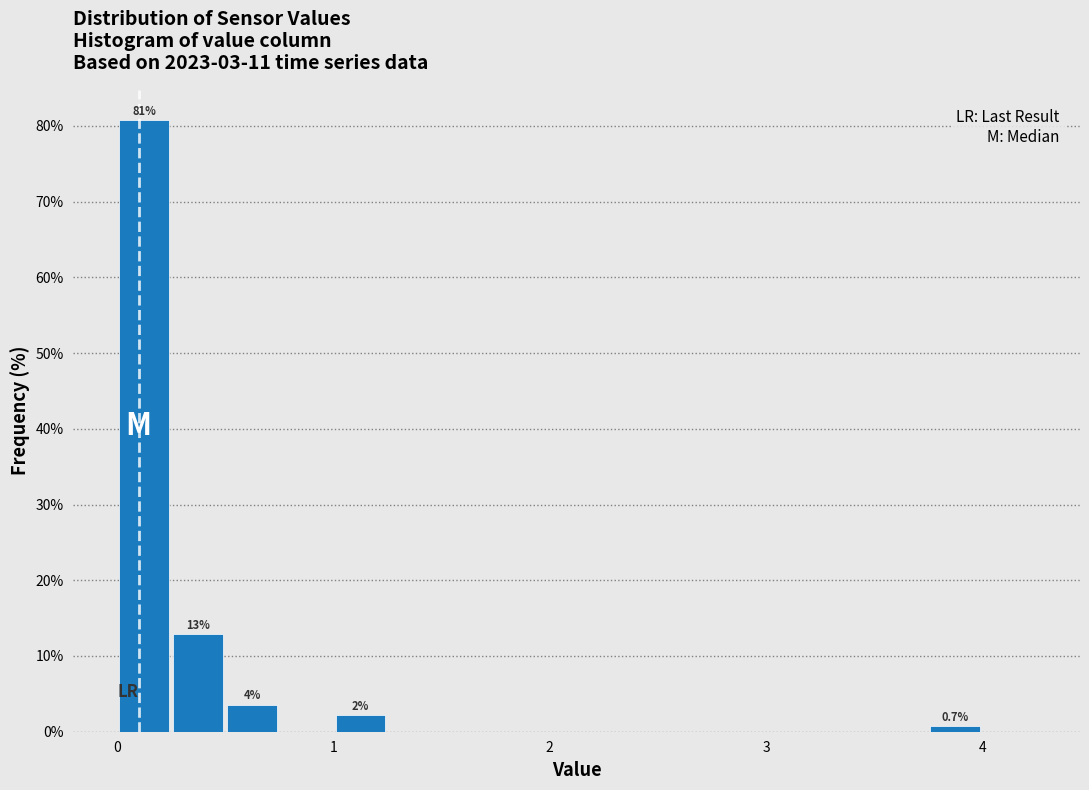

Read against the x-axis, roughly where is the centre of the tallest bar?

0.1